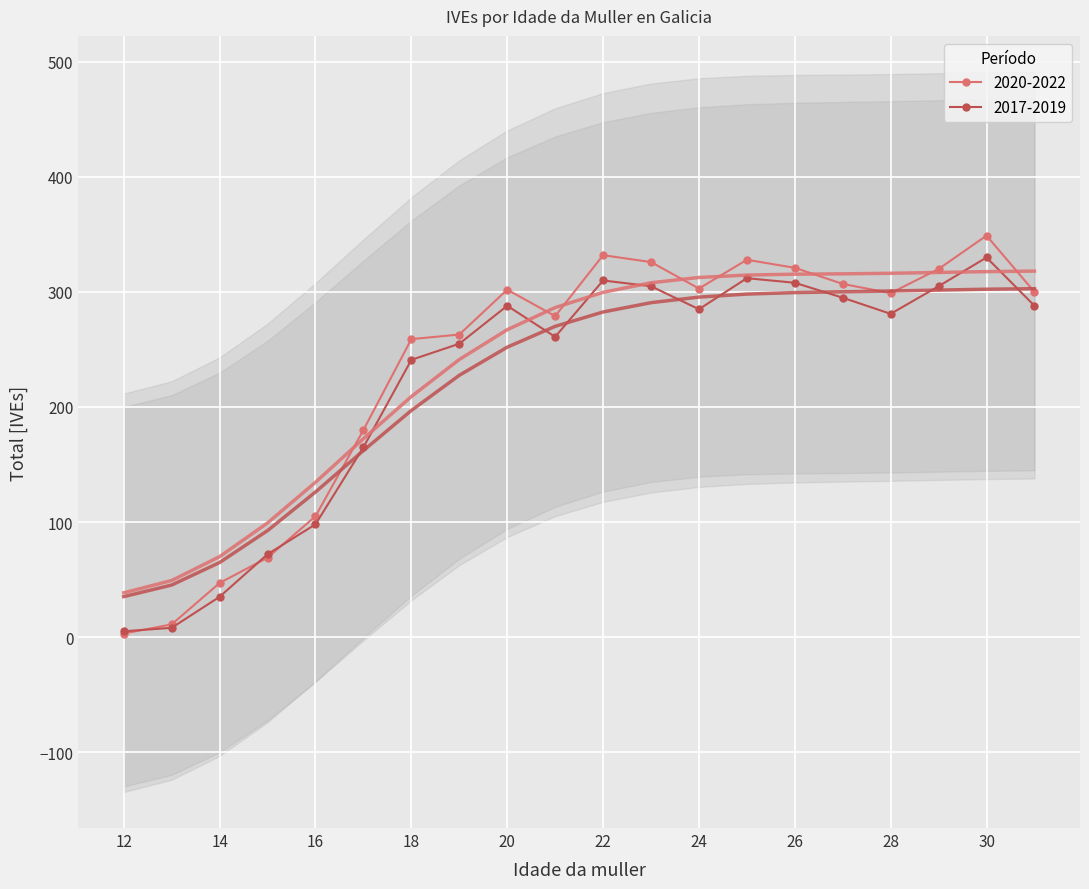

Rank the categories by 2020-2022 value from highest to lowest.

30, 22, 25, 23, 26, 29, 27, 24, 20, 31, 28, 21, 19, 18, 17, 16, 15, 14, 13, 12